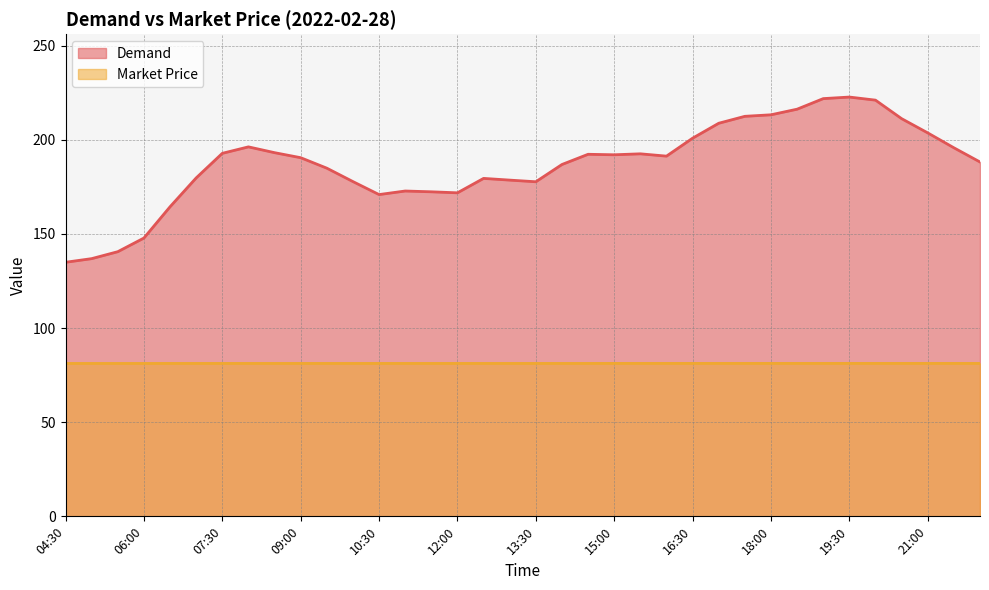

True or false: Demand and Market Price cross at least once.

False